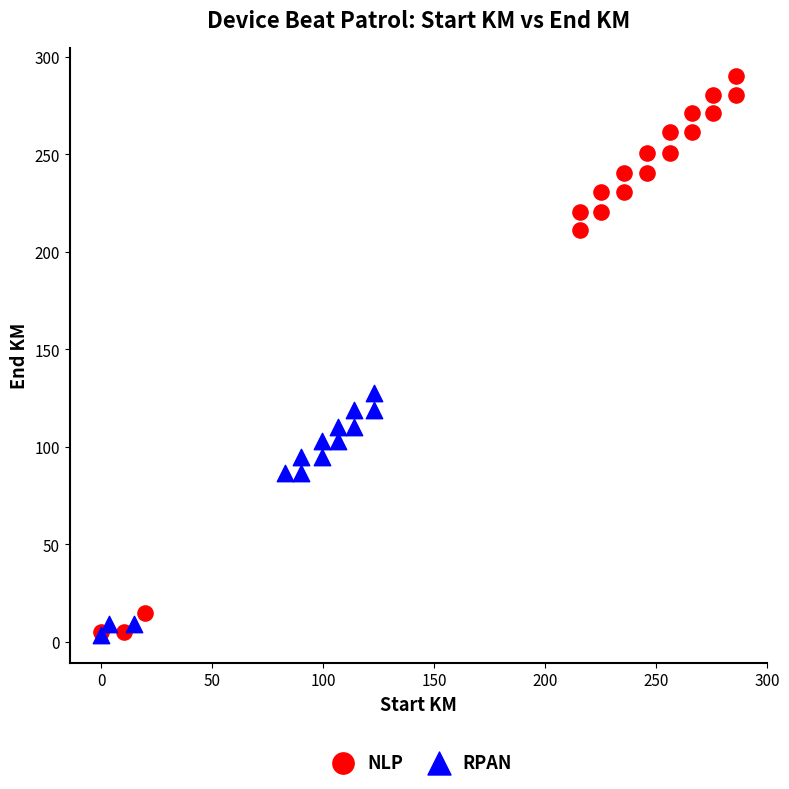

What are all the series names shown in the legend?

NLP, RPAN